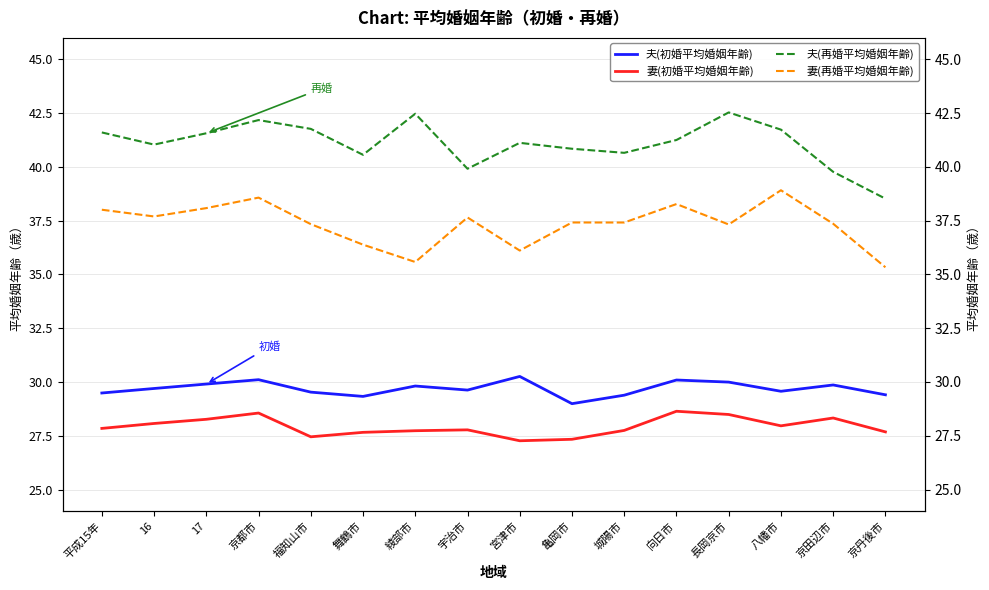

Is this an area chart (filled region under the line)?

No